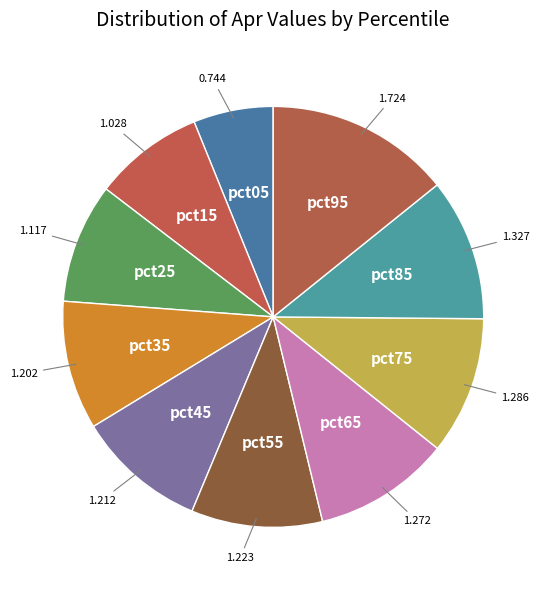

Which slice is the smallest?

pct05